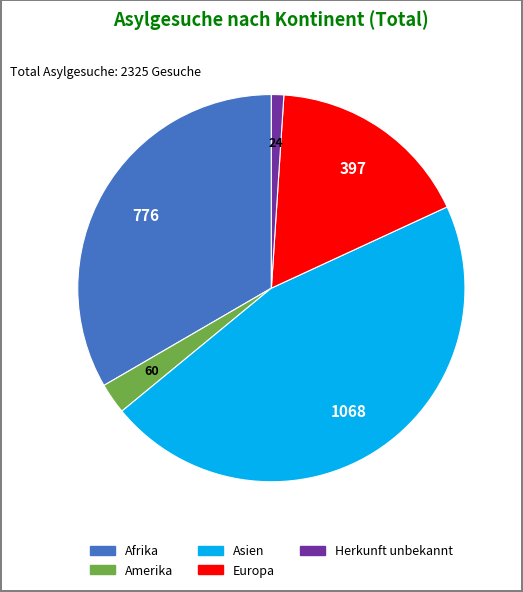

Which slice is the smallest?

Herkunft unbekannt